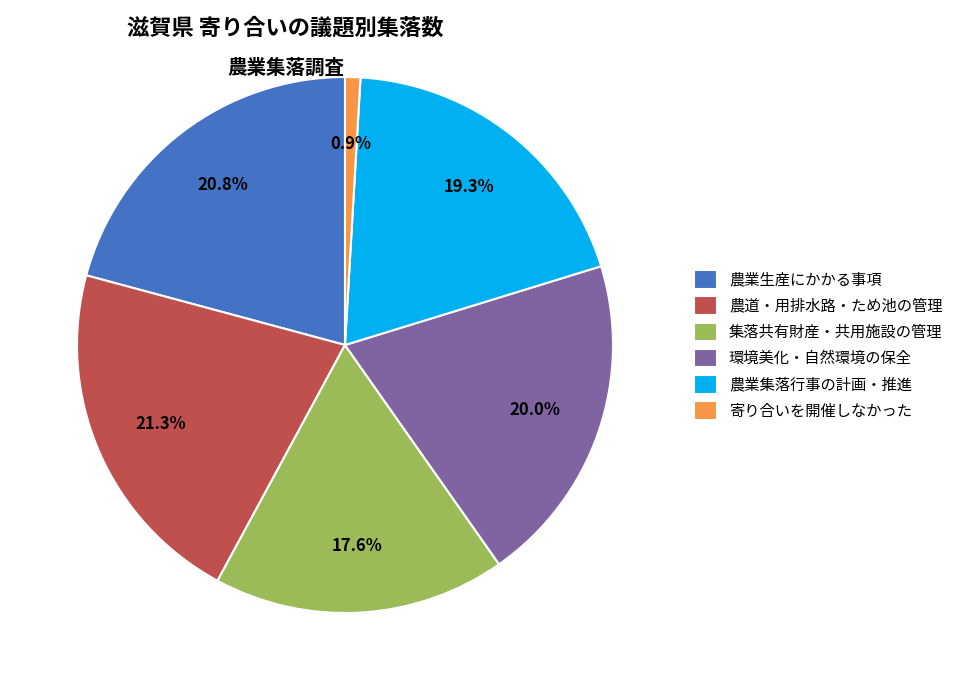

Which slice is the smallest?

寄り合いを開催しなかった